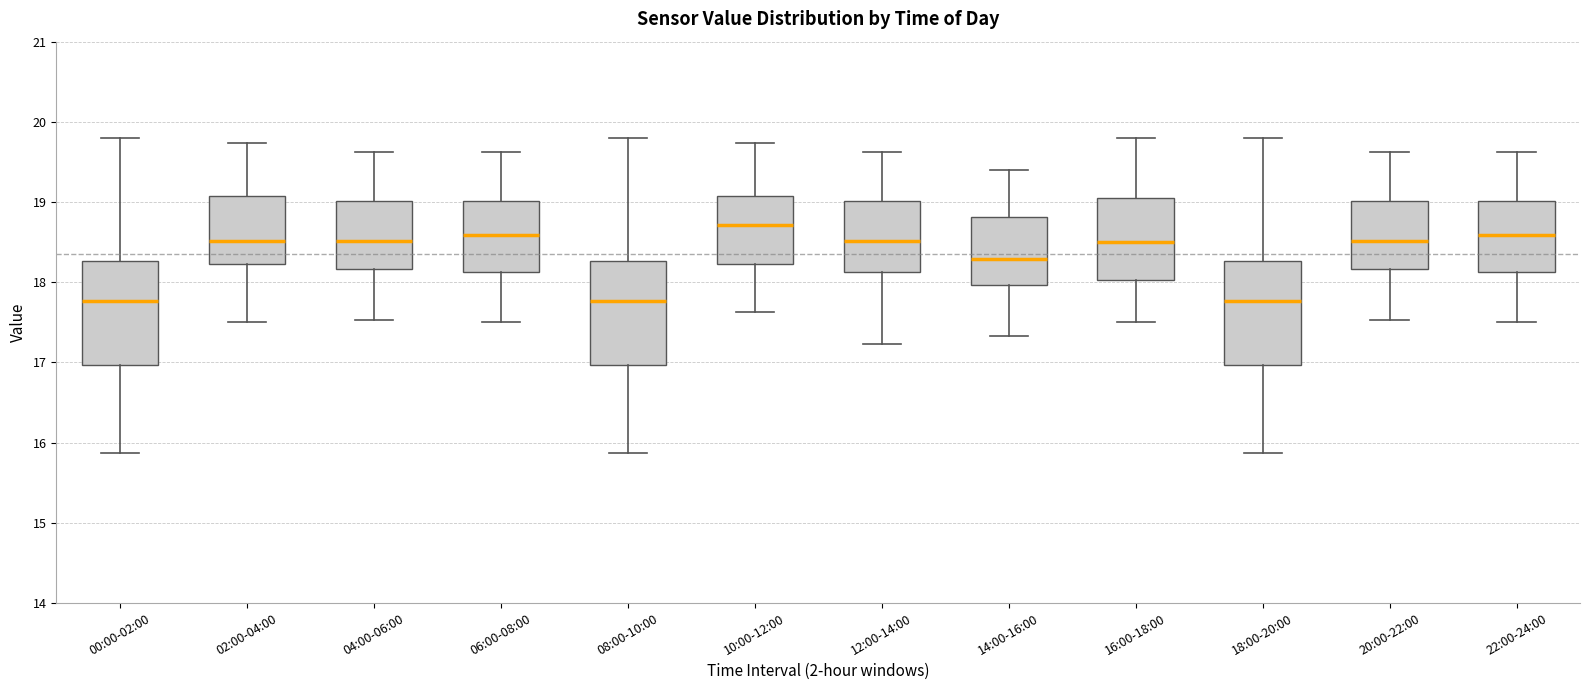

Which box has the highest median line?

10:00-12:00